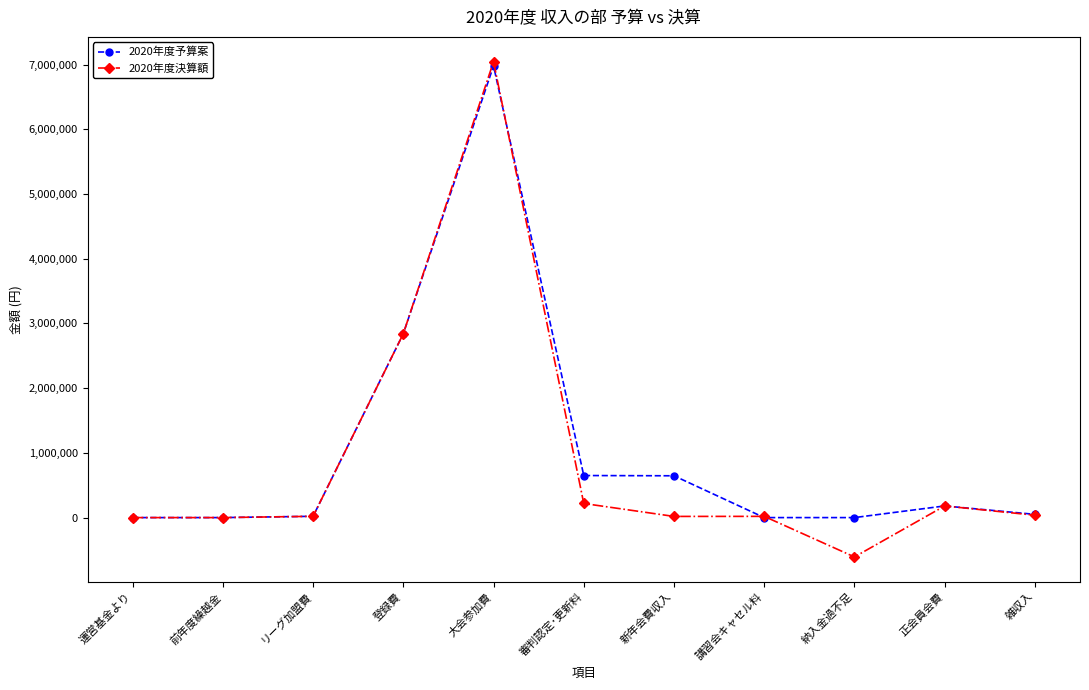

At 審判認定･更新料, list the series in order from smallest to largest.

2020年度決算額, 2020年度予算案